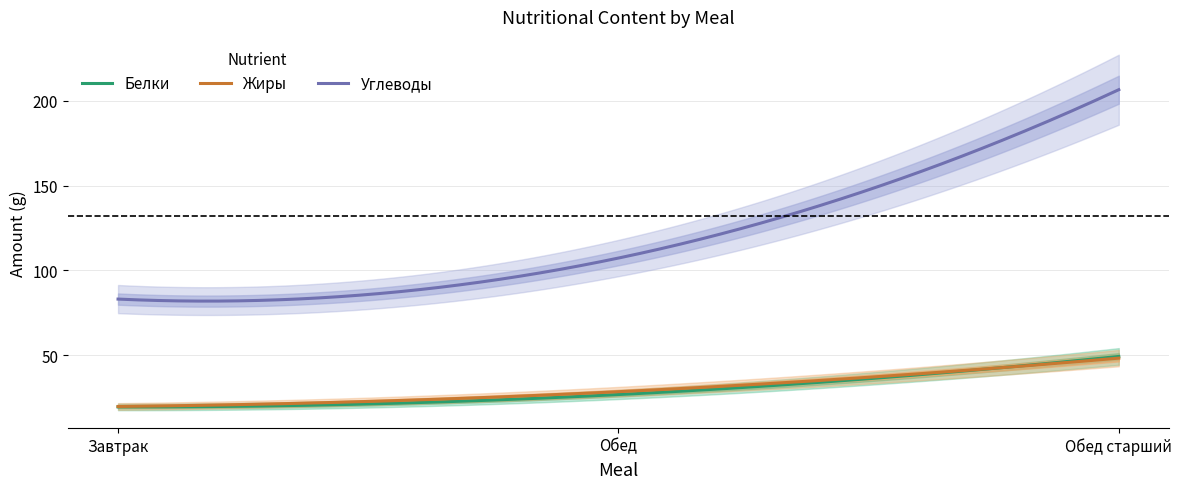

Between Обед and Обед старший, which is larger?

Обед старший